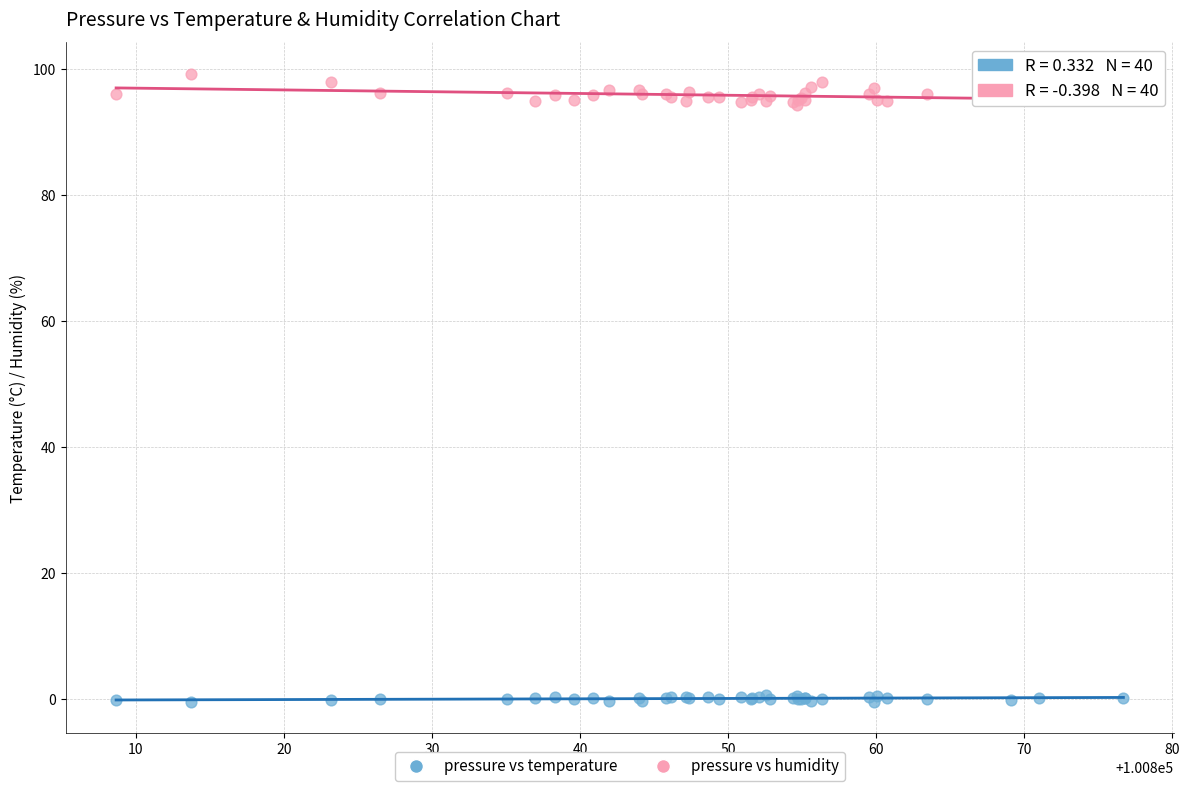

Which series contains the highest Y value?

pressure vs humidity